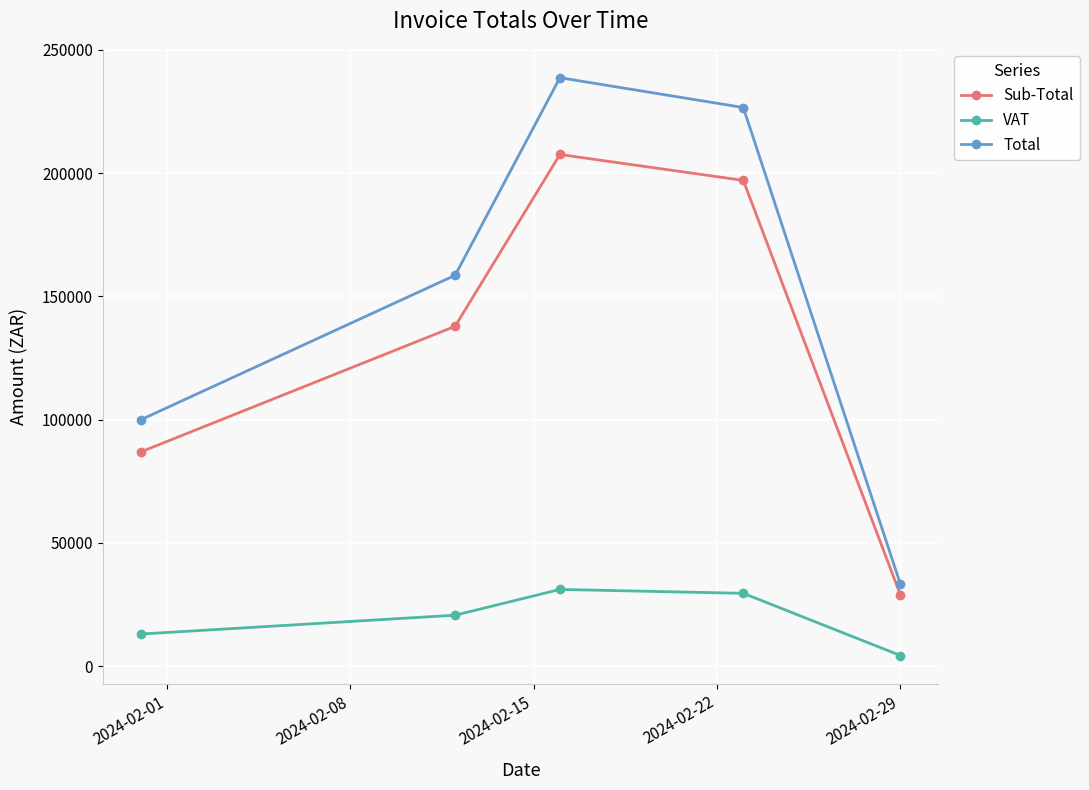

Which series has the largest total across all categories?

Total